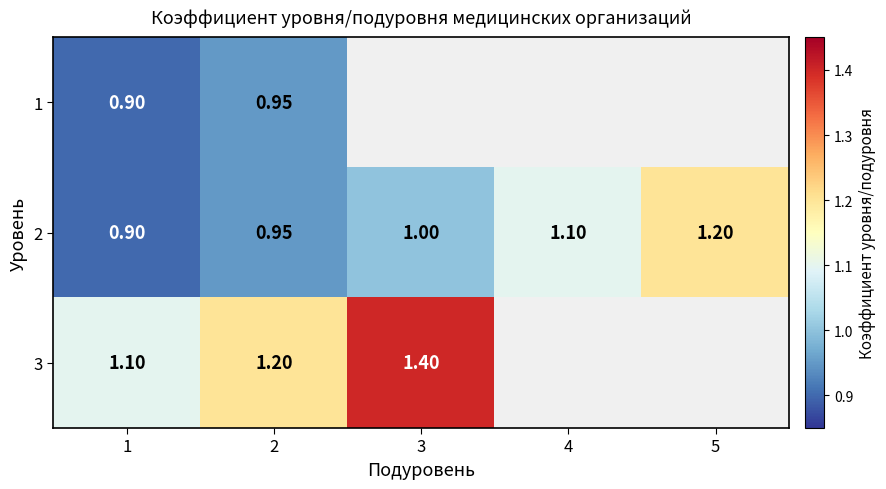

At how many categories does at least one series exceed 1?

5